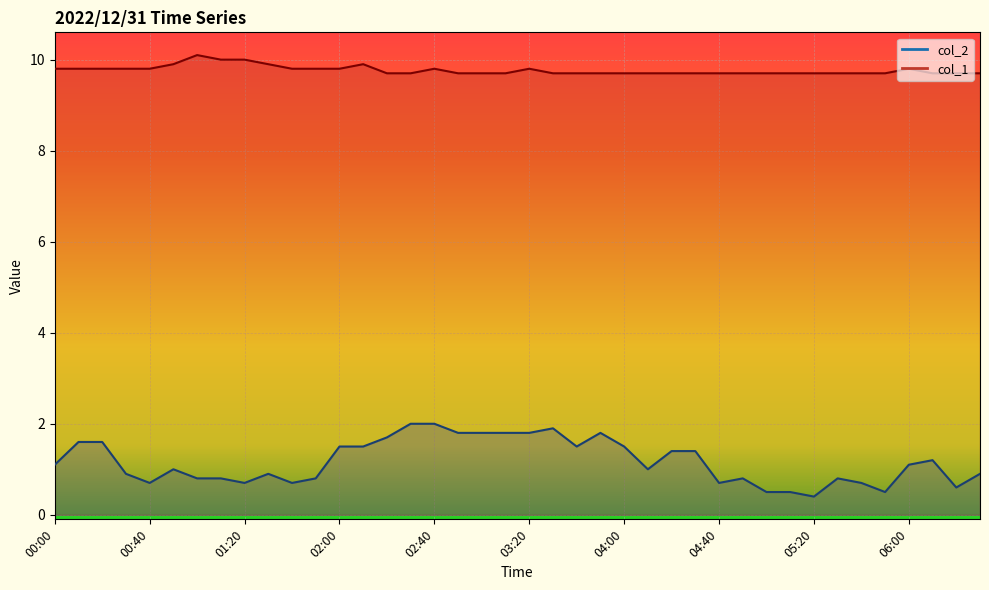

Which label corresponds to the largest value in the chart?

01:00